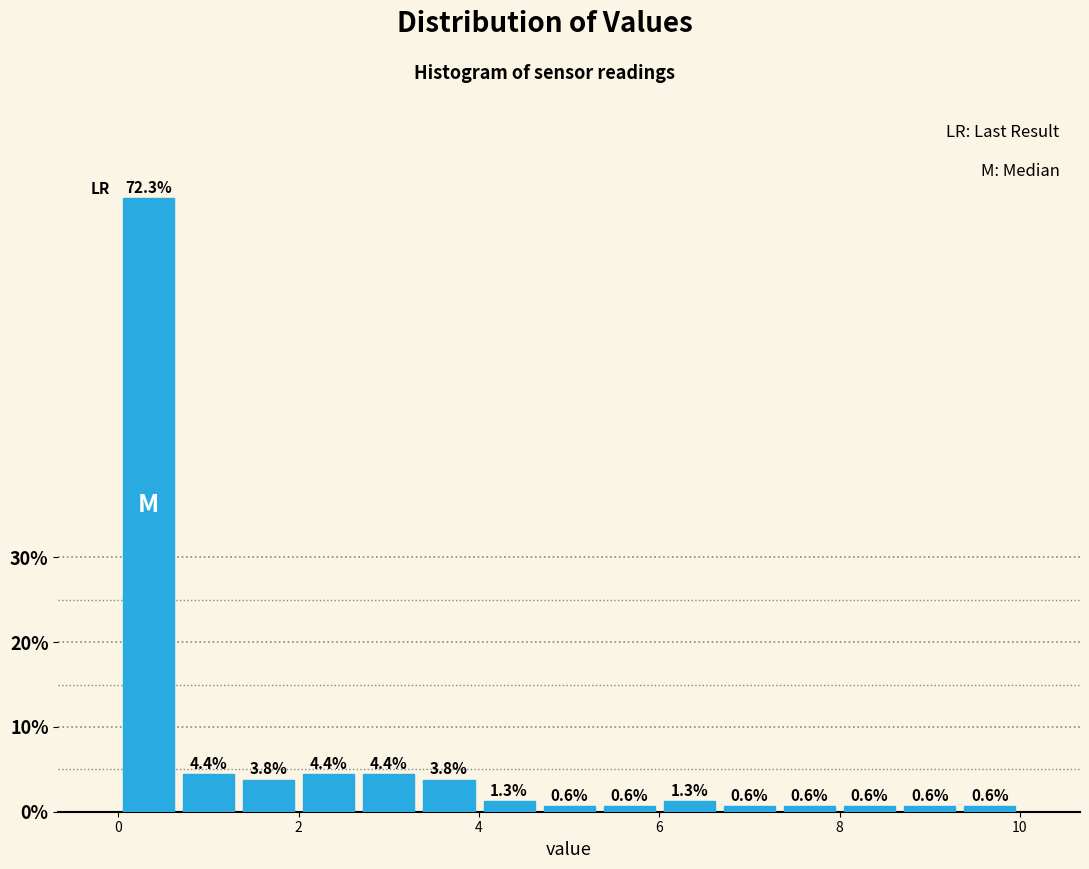

Around what value on the x-axis is the tallest bar? Give the approximate position of its centre, as read against the axis.

0.4